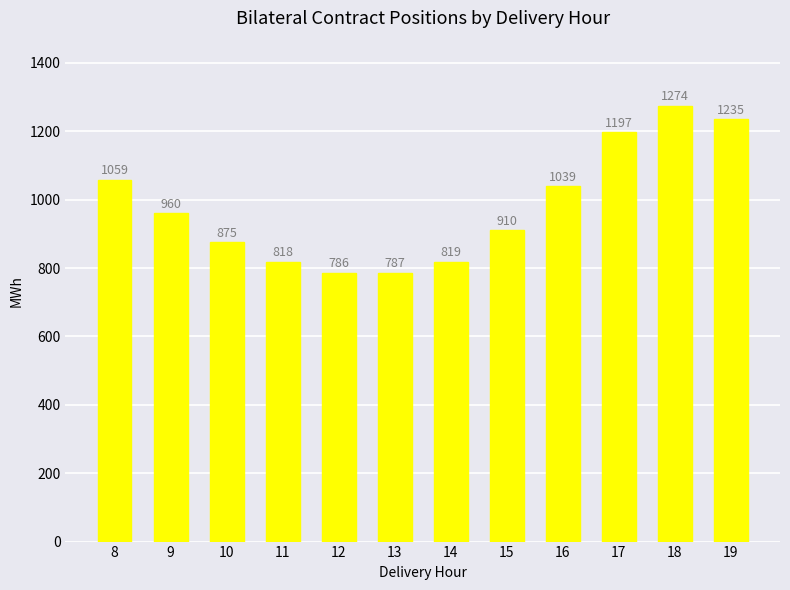

Reading left to right, transcribe all the data shown in this chart.

1059	960	875	818	786	787	819	910	1039	1197	1274	1235